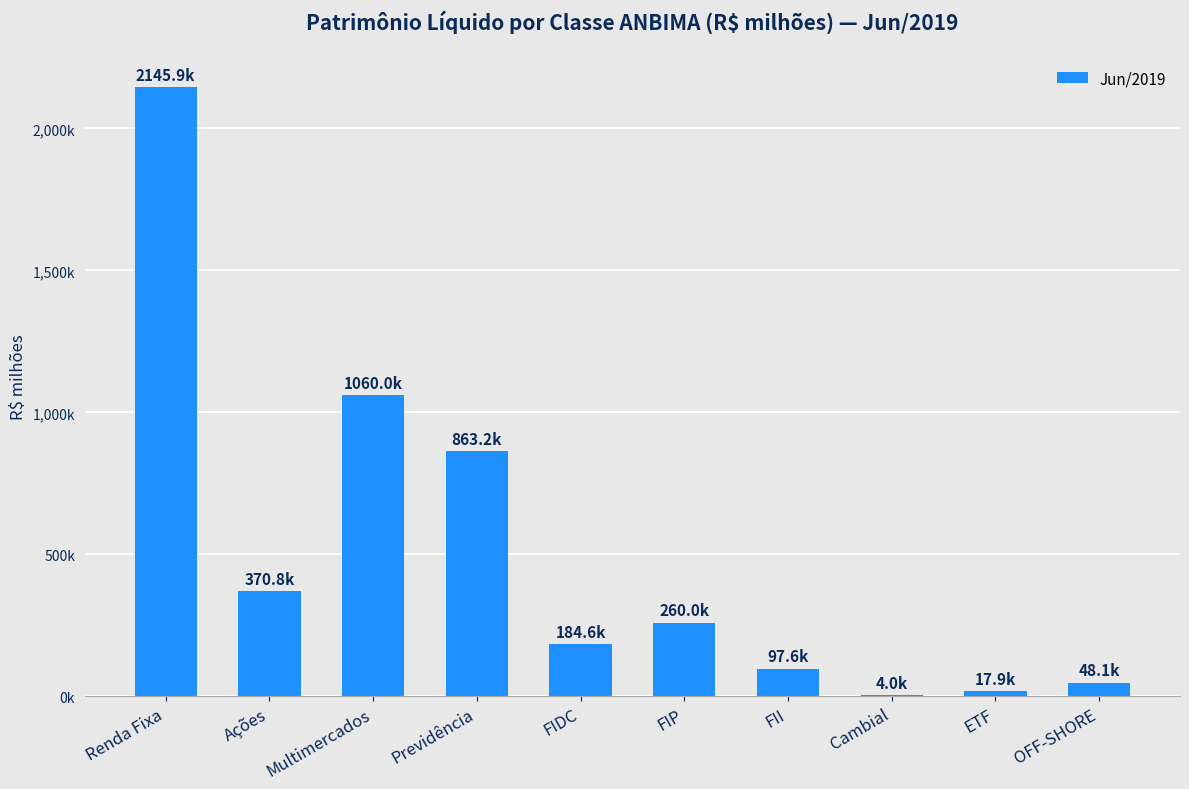

What is the change in value from Previdência to OFF-SHORE?

-815123.6